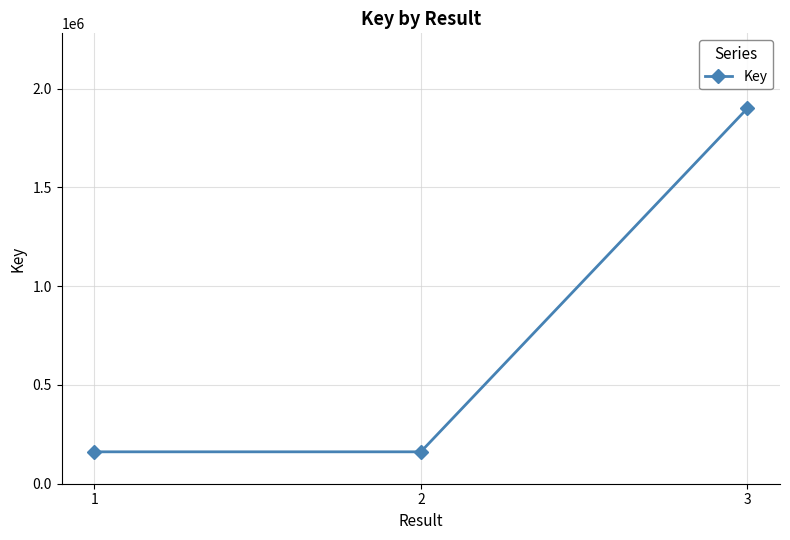

What is the greatest value displayed?

1900028